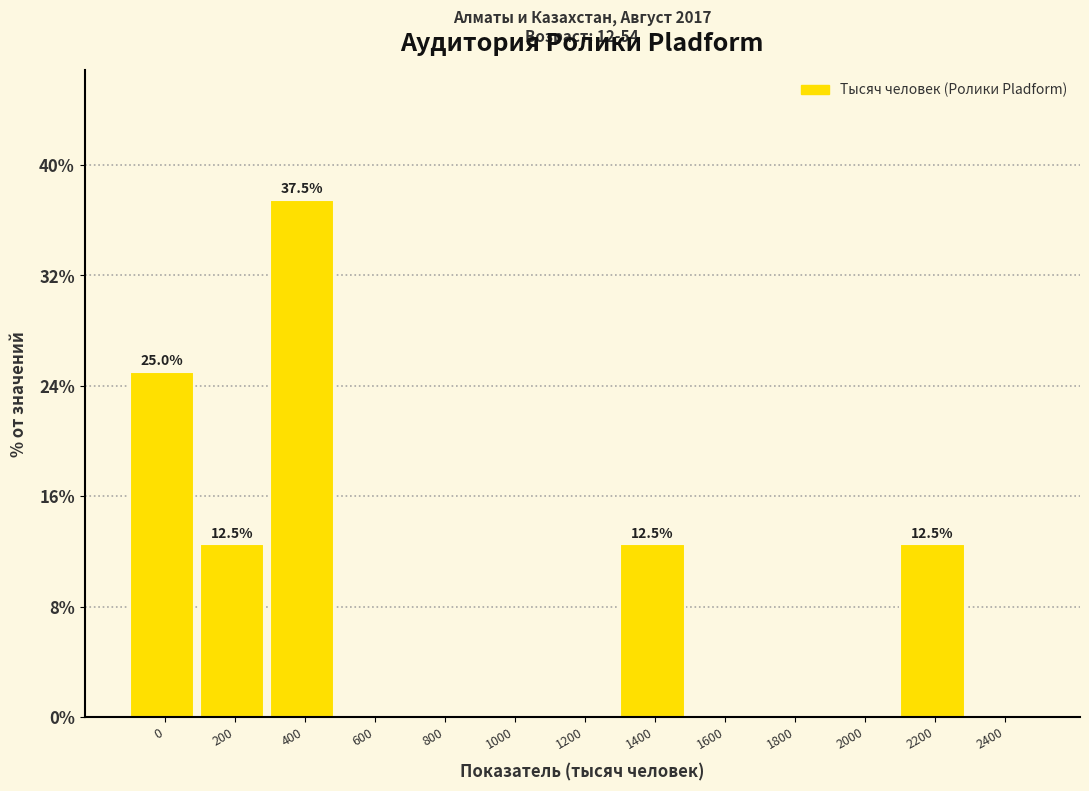

Reading right to left, extract all data points from this chart.

2400=0.0	2200=12.5	2000=0.0	1800=0.0	1600=0.0	1400=12.5	1200=0.0	1000=0.0	800=0.0	600=0.0	400=37.5	200=12.5	0=25.0